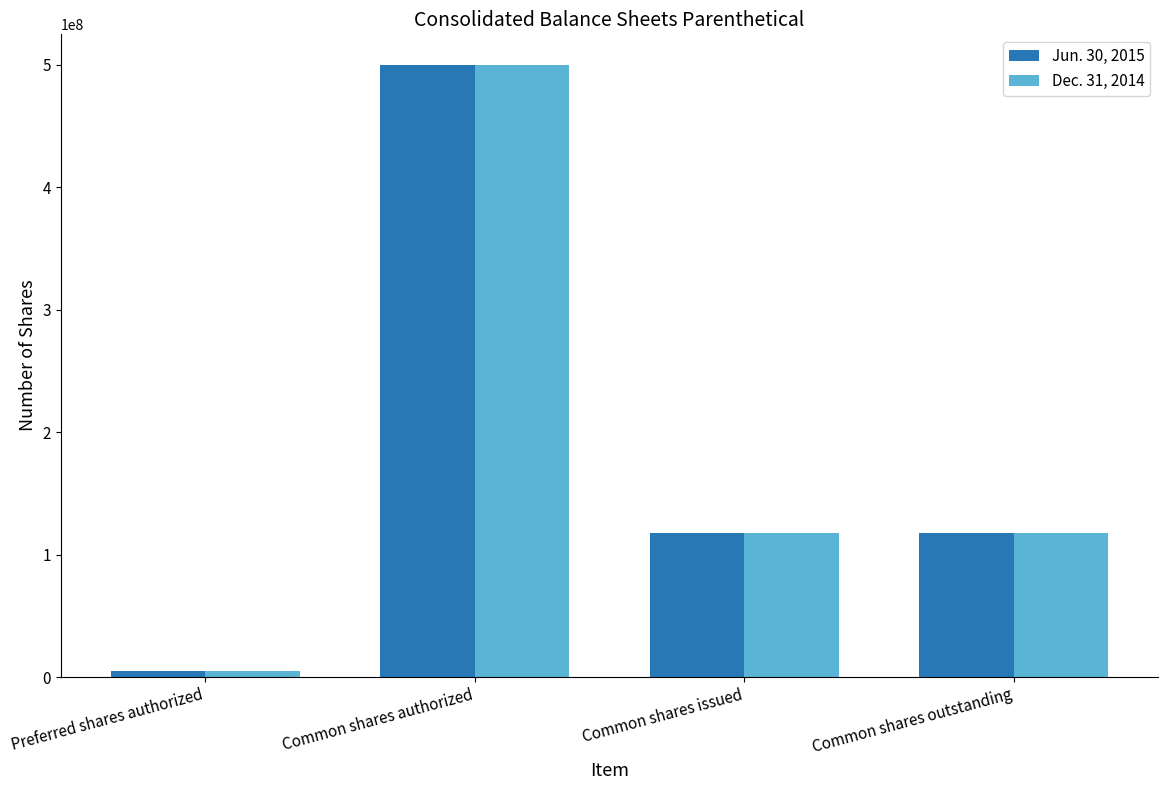

What is the lowest value of the Jun. 30, 2015 series?

5000000